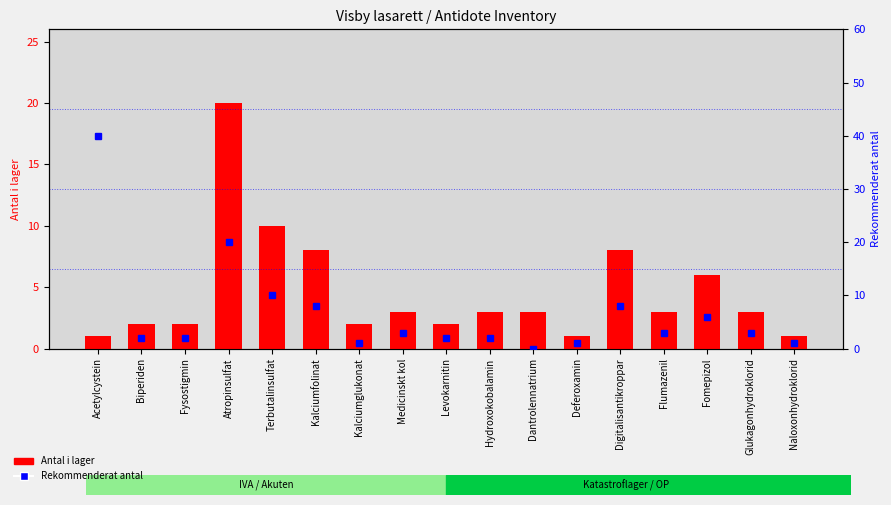

List the labels in order of Antal i lager value, largest first.

Atropinsulfat, Terbutalinsulfat, Kalciumfolinat, Digitalisantikroppar, Fomepizol, Medicinskt kol, Hydroxokobalamin, Dantrolennatrium, Flumazenil, Glukagonhydroklorid, Biperiden, Fysostigmin, Kalciumglukonat, Levokarnitin, Acetylcystein, Deferoxamin, Naloxonhydroklorid